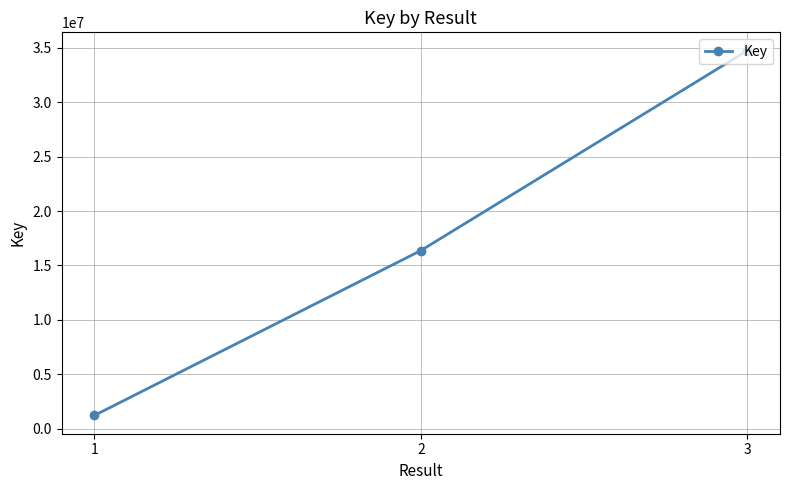

What is the value of the 1st point from the left?

1234543